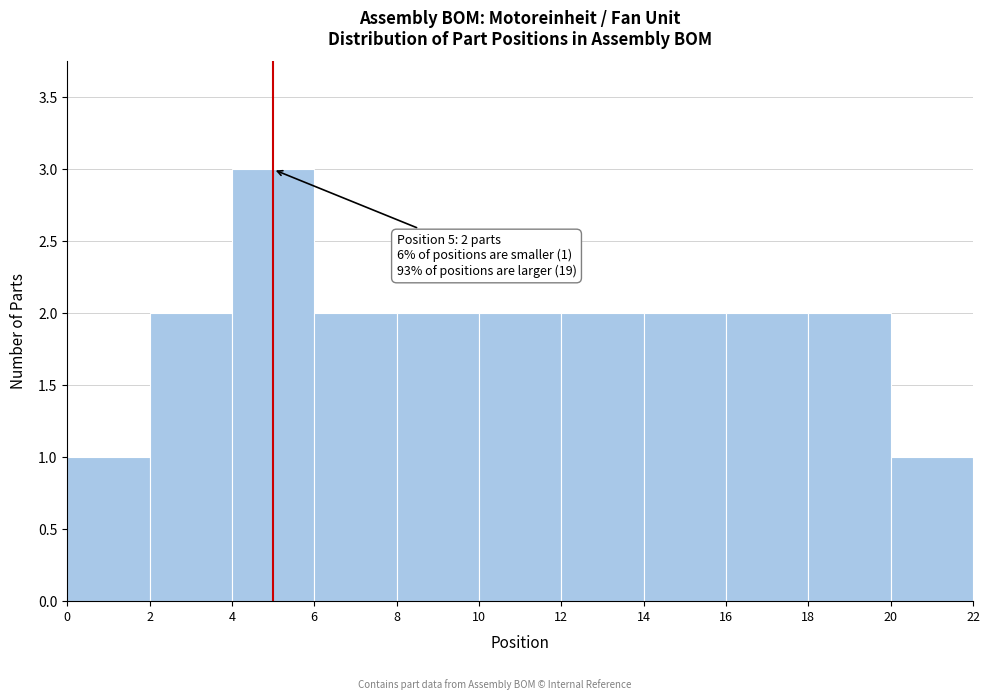

Which range on the x-axis has the tallest bar?

4 to 6